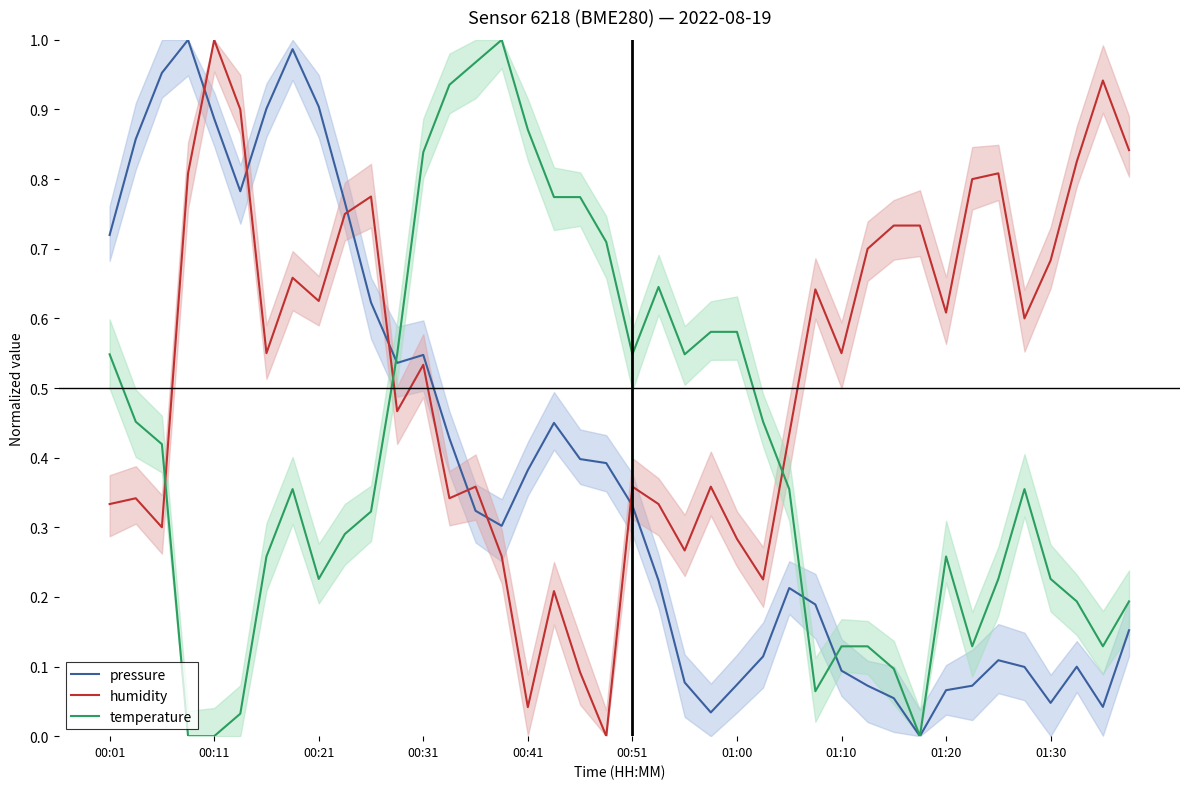

True or false: temperature has a value of 1.0 at 14.

True